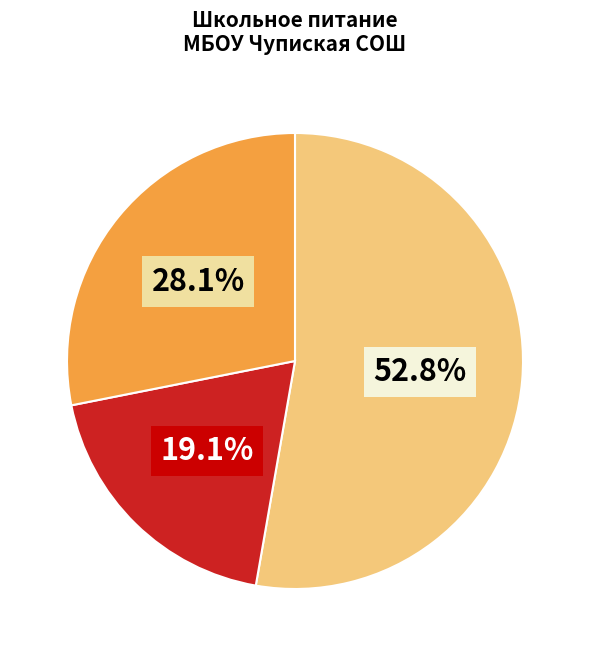

To the nearest percent, what is the difference between the largest and smallest slice percentages?

34%